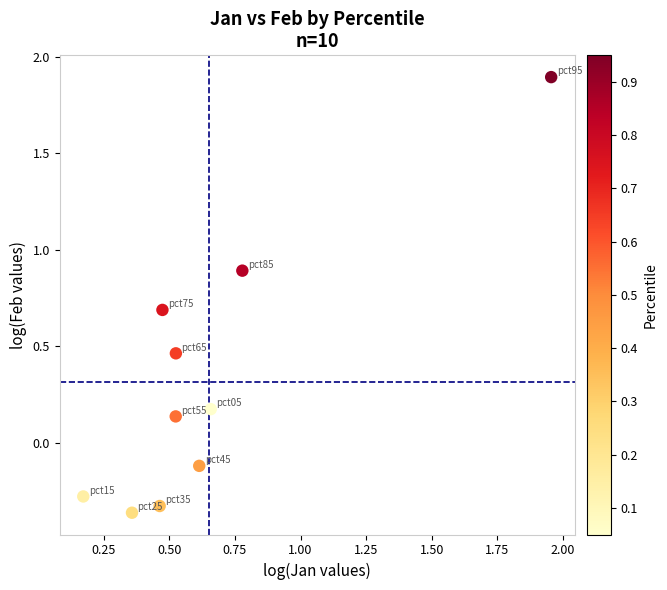

What is the average X value?

0.7